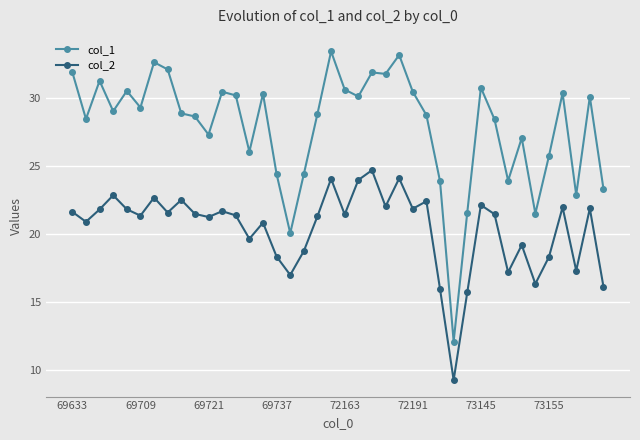

Which series has the widest spread of values?

col_1